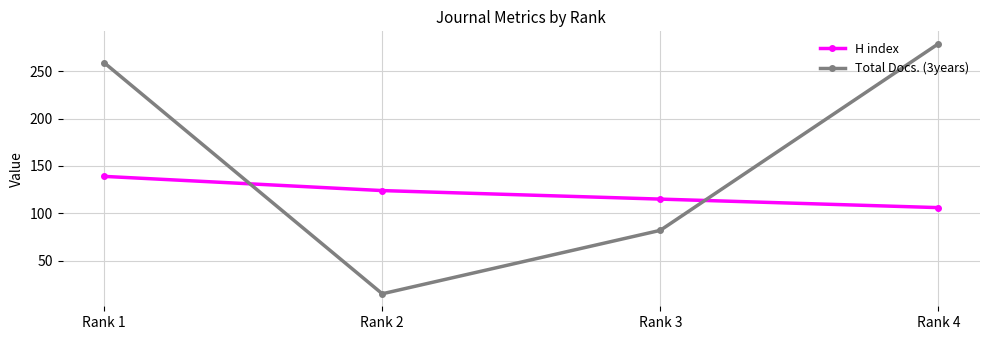

Rank the series by their maximum value, from highest to lowest.

Total Docs. (3years), H index